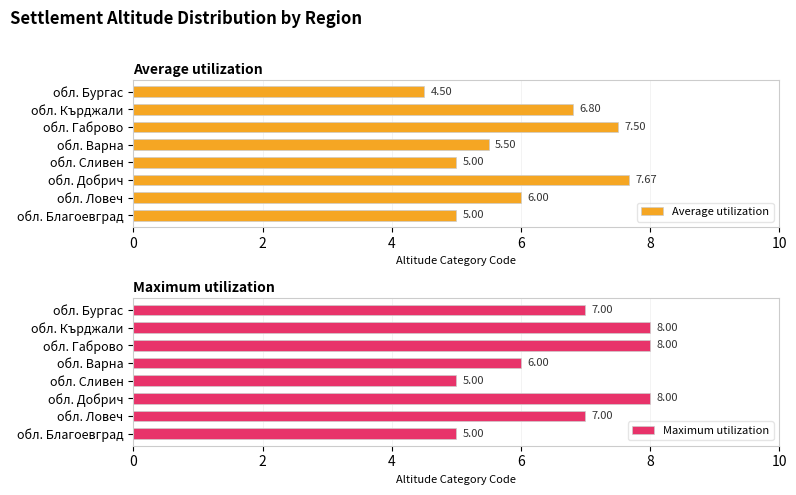

What is the value of the Average utilization bar at the 8th from the left?

4.5